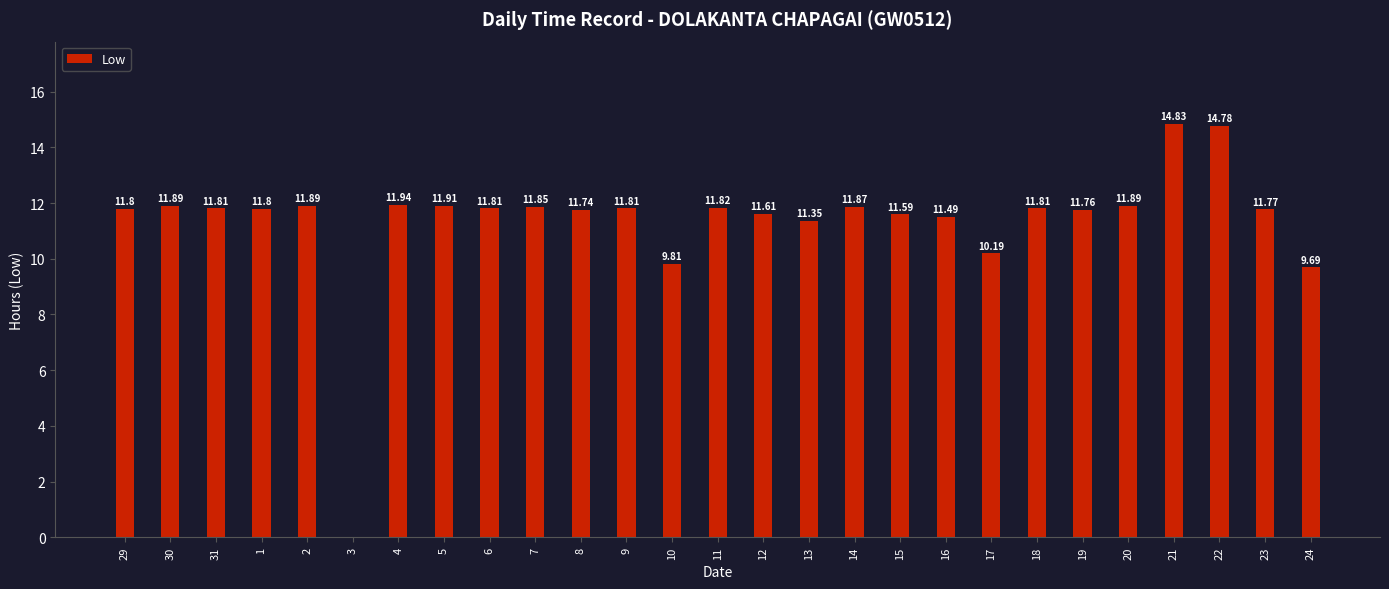

Where does the data first go above 11?

29